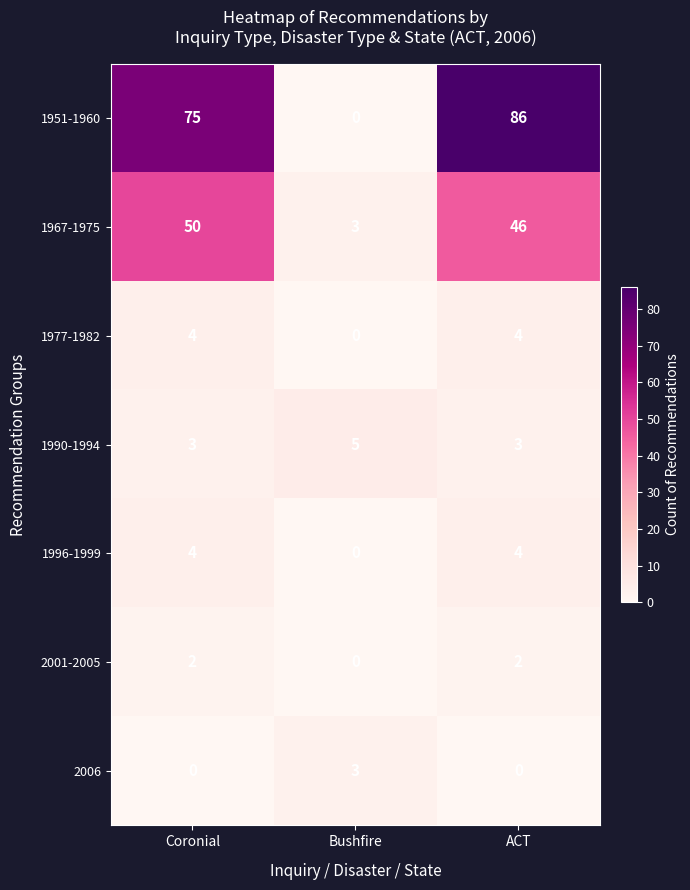

List the labels in order of 1967-1975 value, largest first.

Coronial, ACT, Bushfire